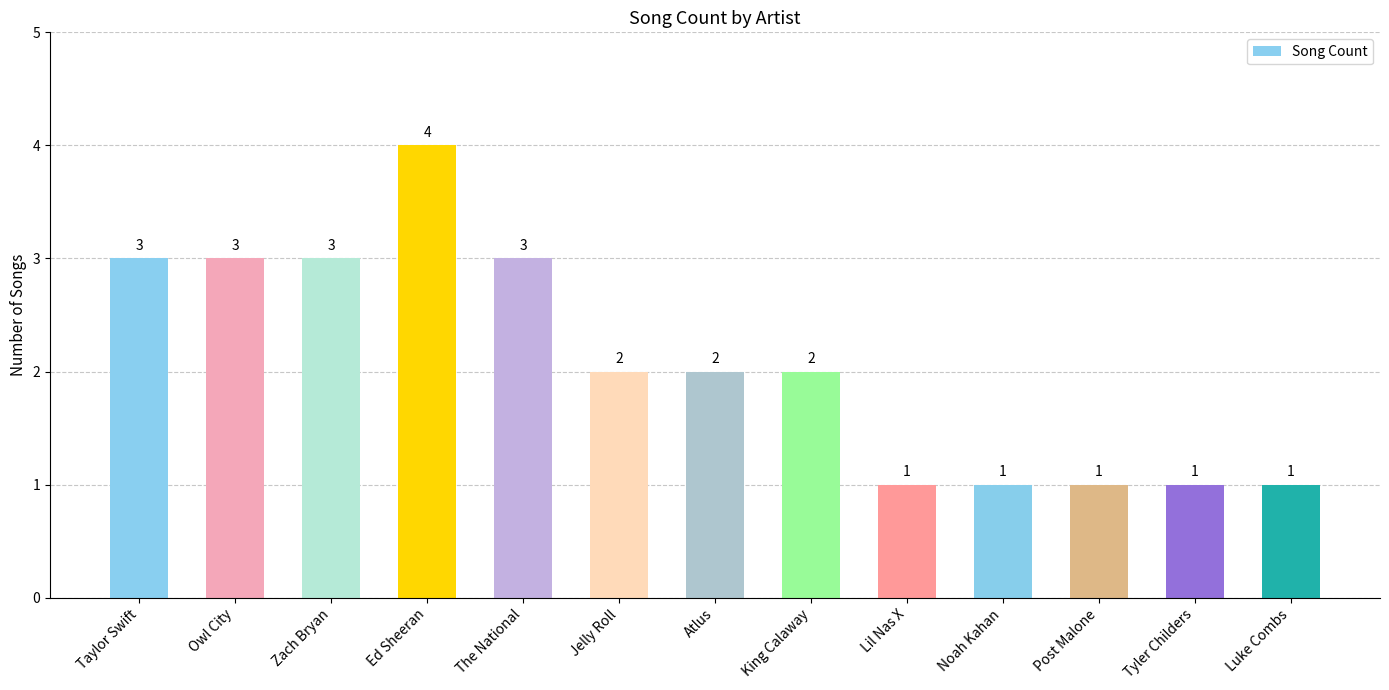

Count the values in the range 1 to 3.

12